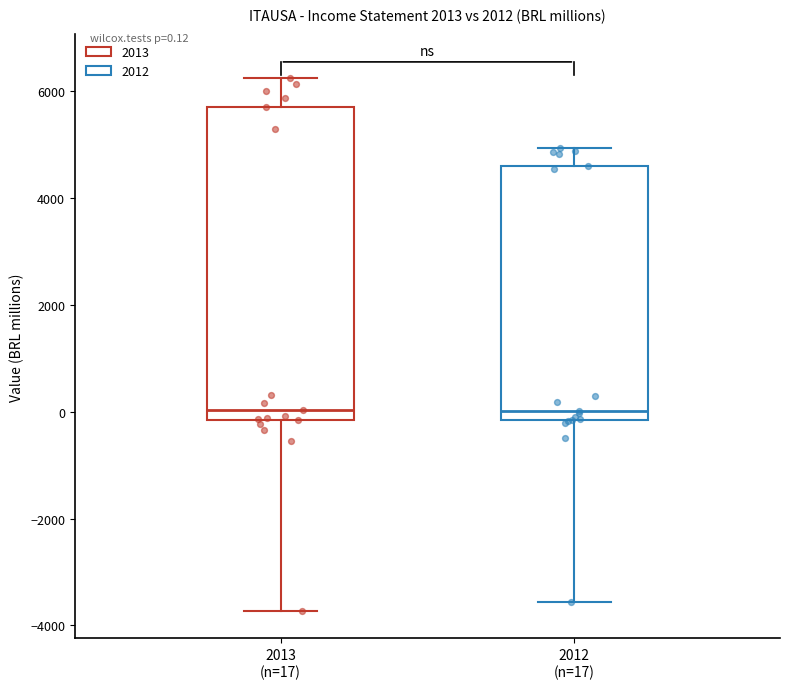

Which box is the tallest, from its lower edge to its upper edge?

2013 (n=17)